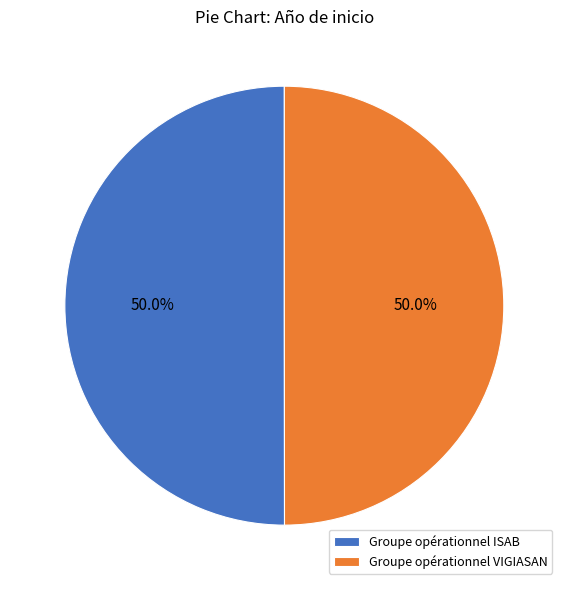

Approximately how many times larger is the value at Groupe opérationnel ISAB compared to Groupe opérationnel VIGIASAN?

1.0